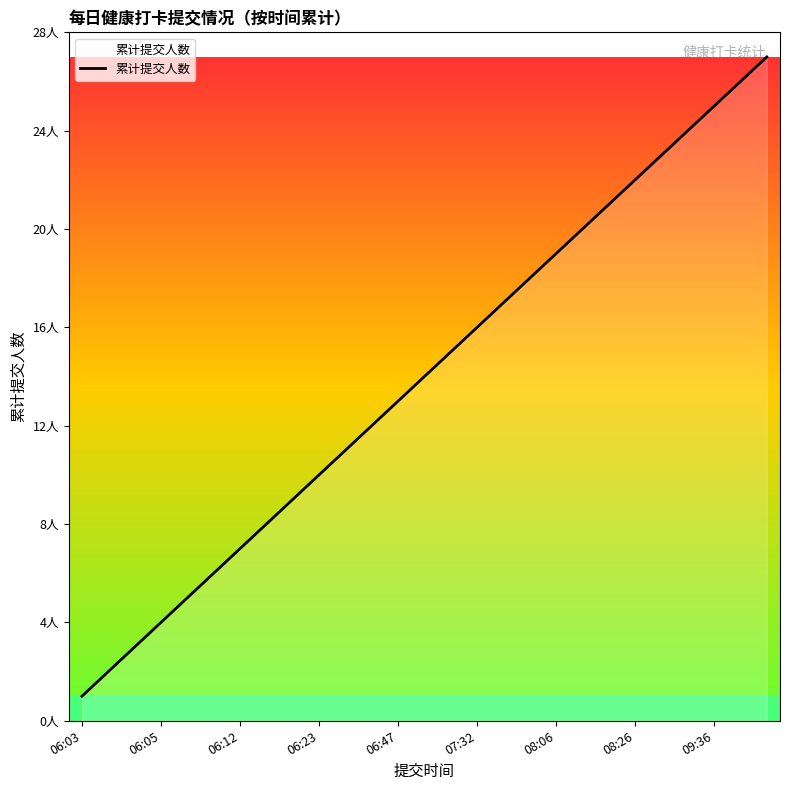

What is the smallest value displayed?

1